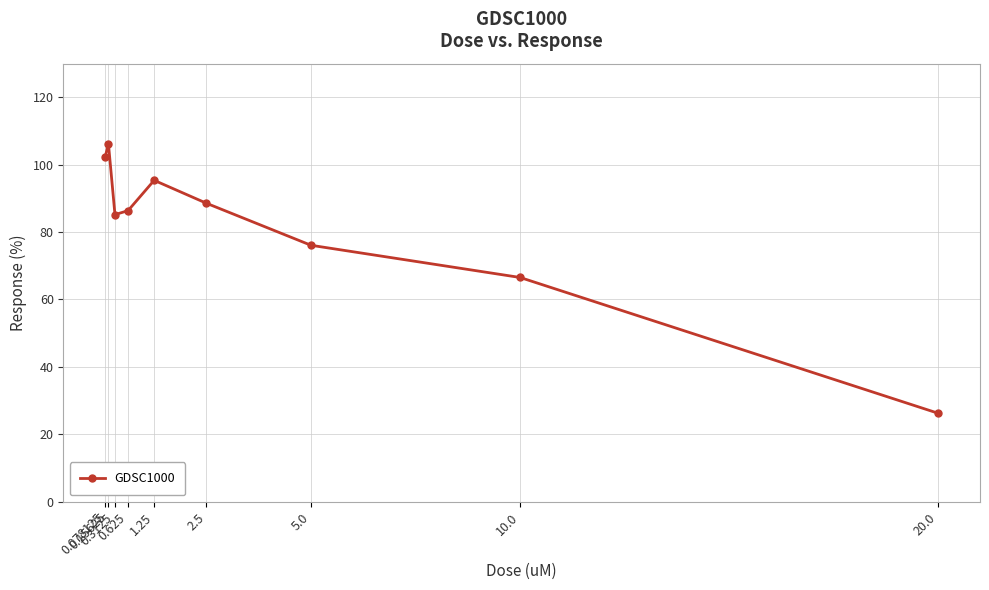

Which has a higher value, 0.078125 or 2.5?

0.078125